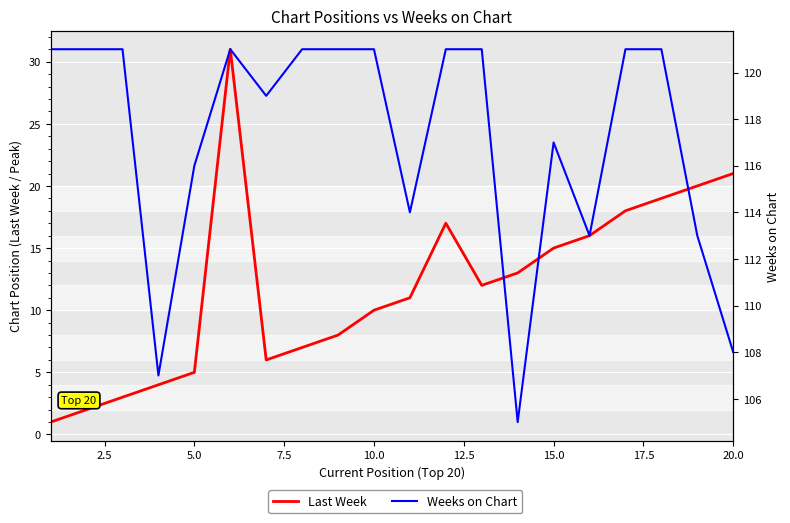

What is the smallest value displayed?

1